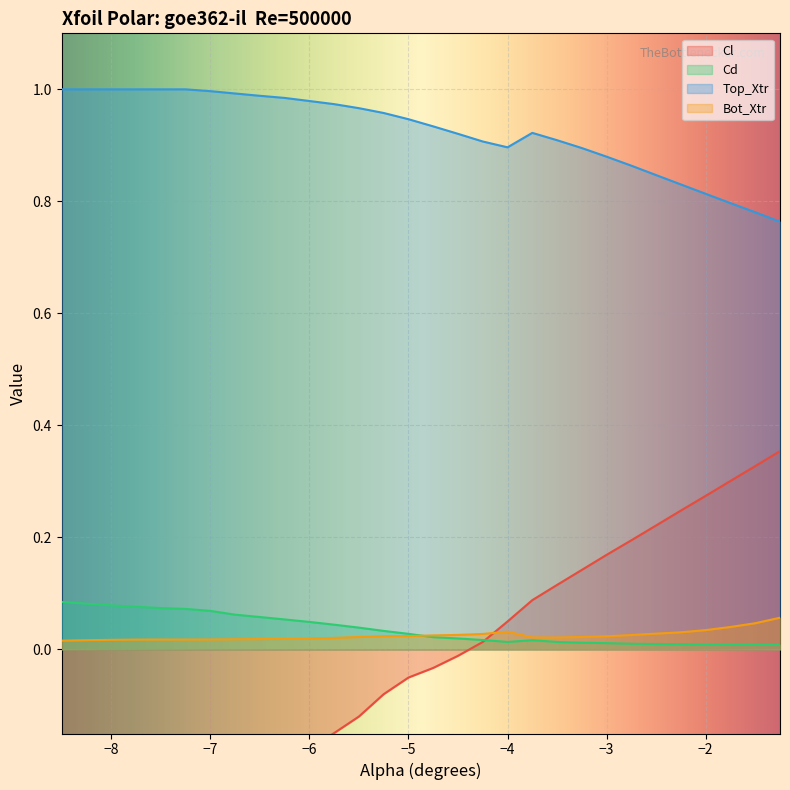

True or false: Top_Xtr and Bot_Xtr intersect in this chart.

False